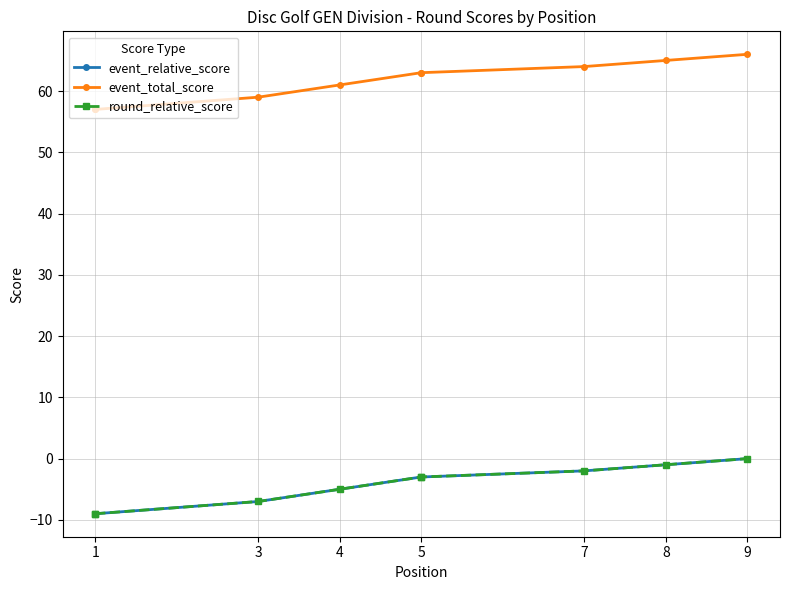

Between 4 and 5, which is larger?

5